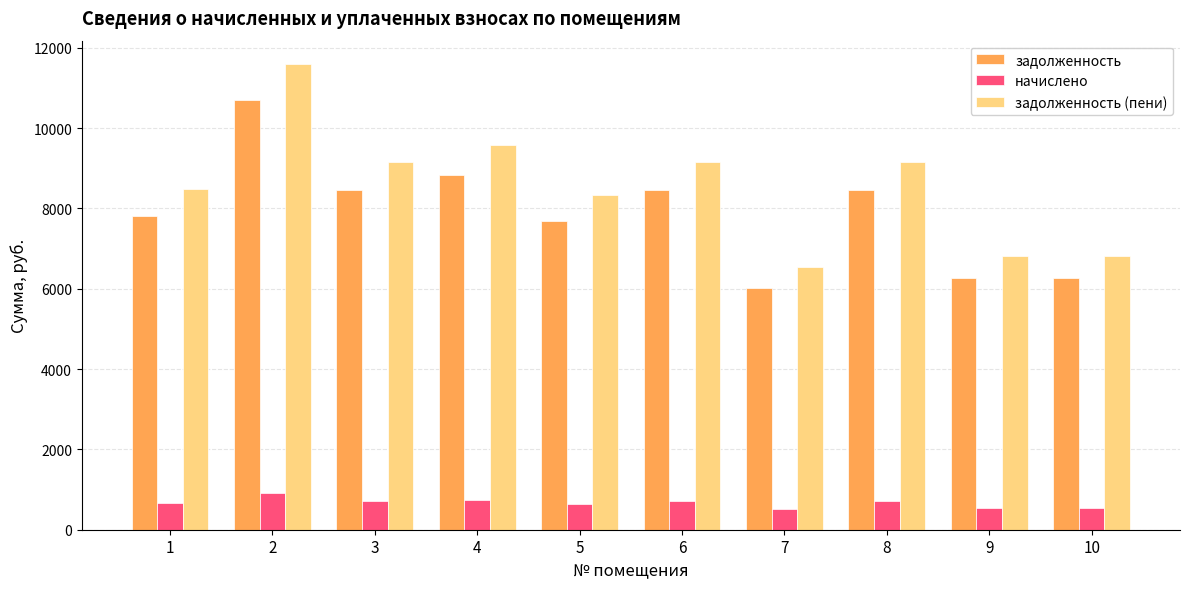

What is the value of the начислено bar at the 10th from the left?

529.7